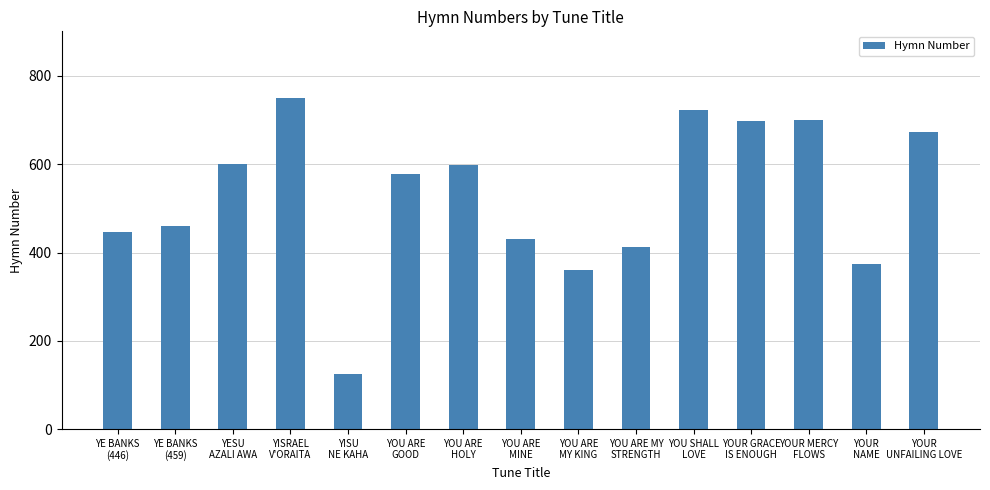

How many categories are shown in the chart?

15